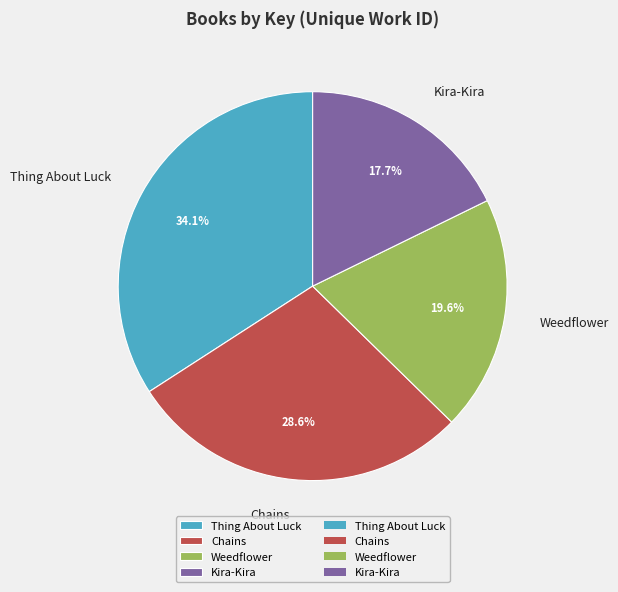

How many slices are in this pie chart?

4